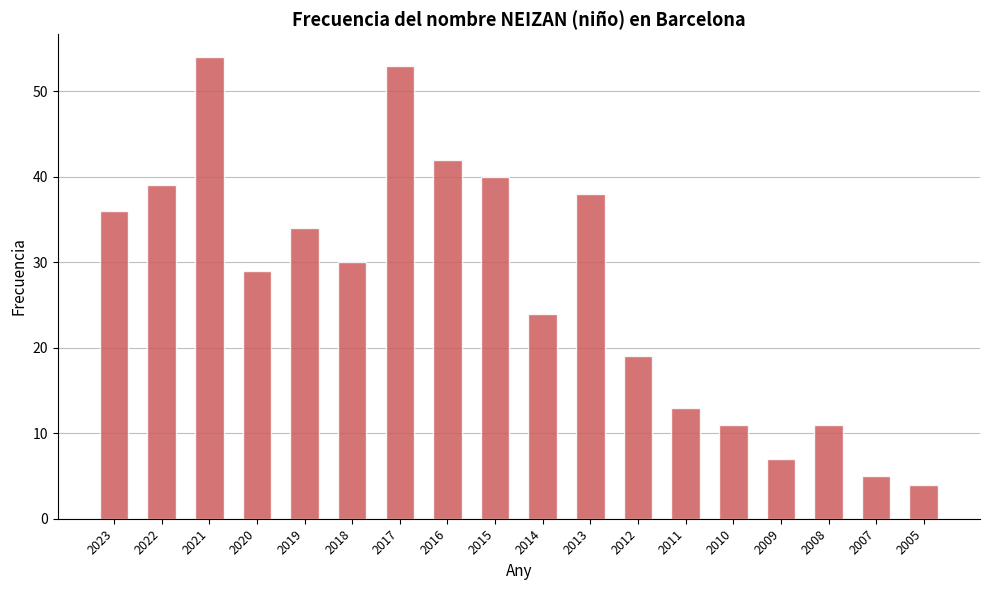

Between 2014 and 2012, which is larger?

2014